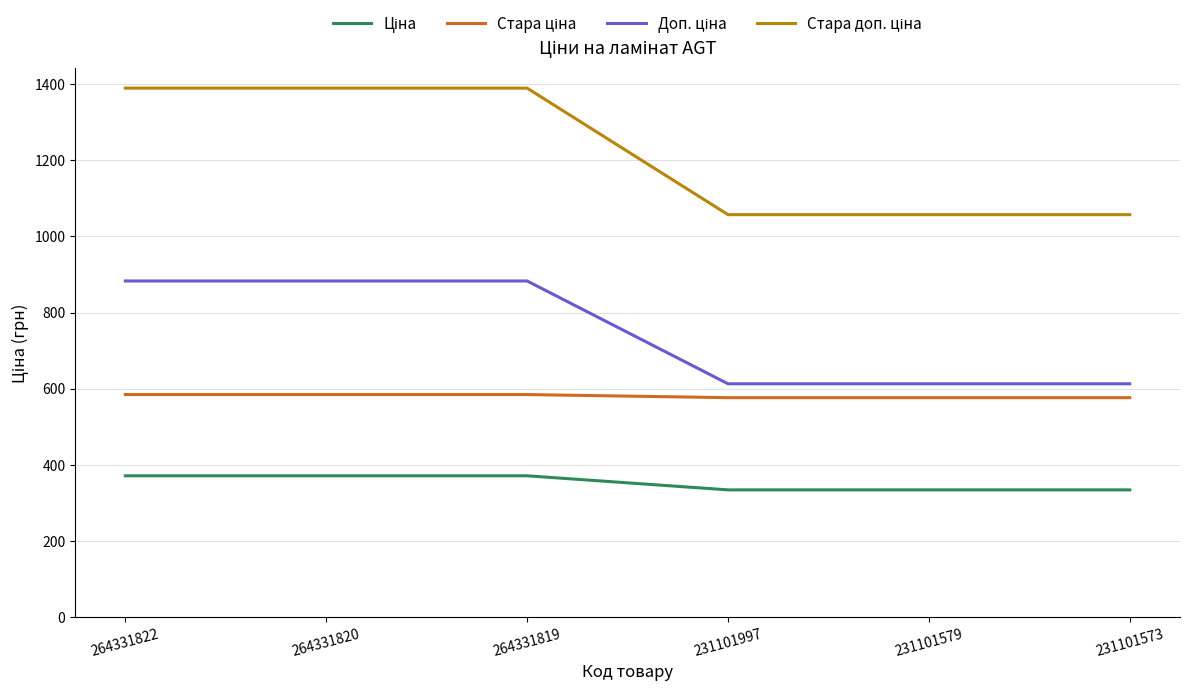

What is the total value across all series at 231101573?

2581.2